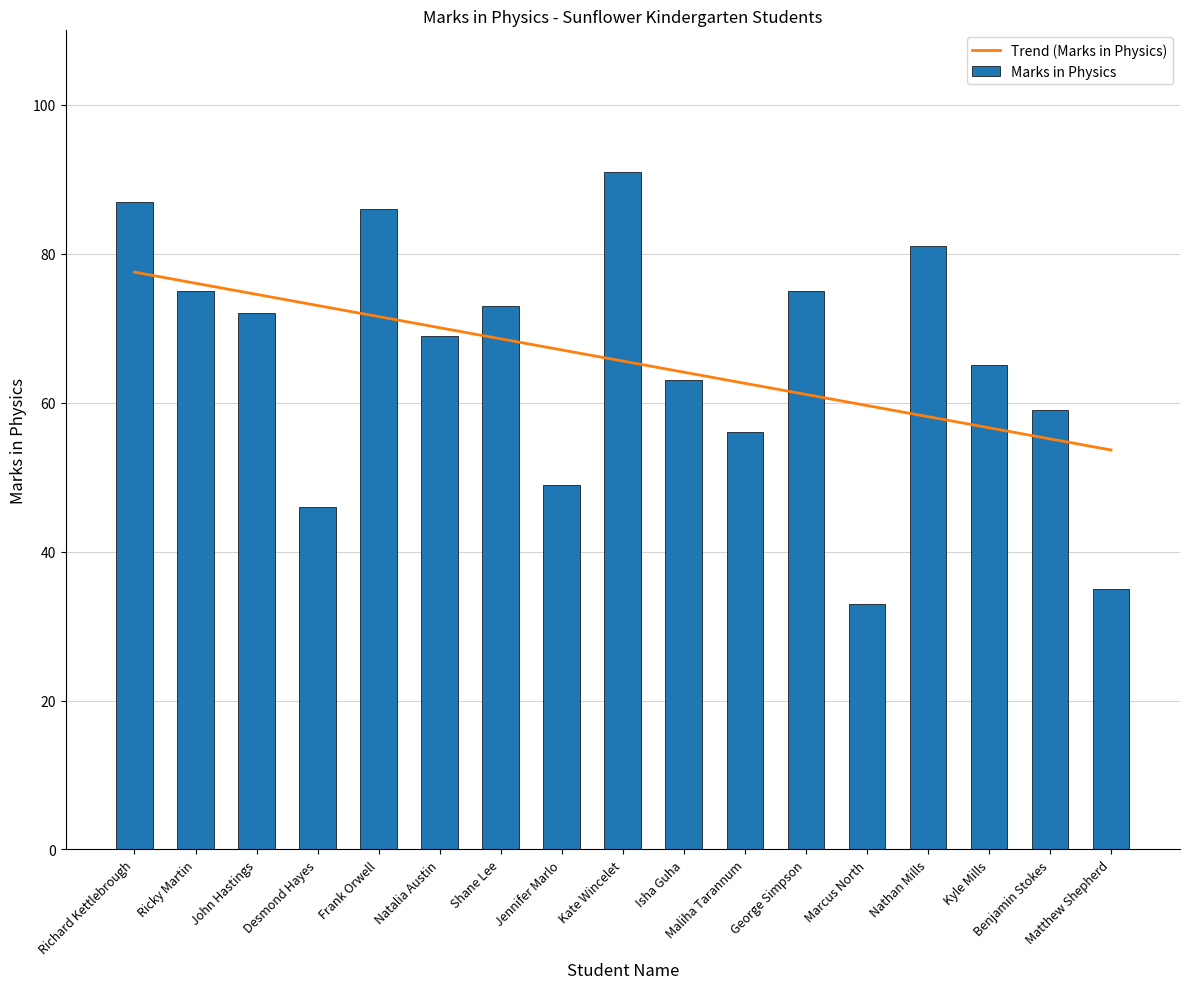

At which label is Trend (Marks in Physics) closest to 65?

Kate Wincelet